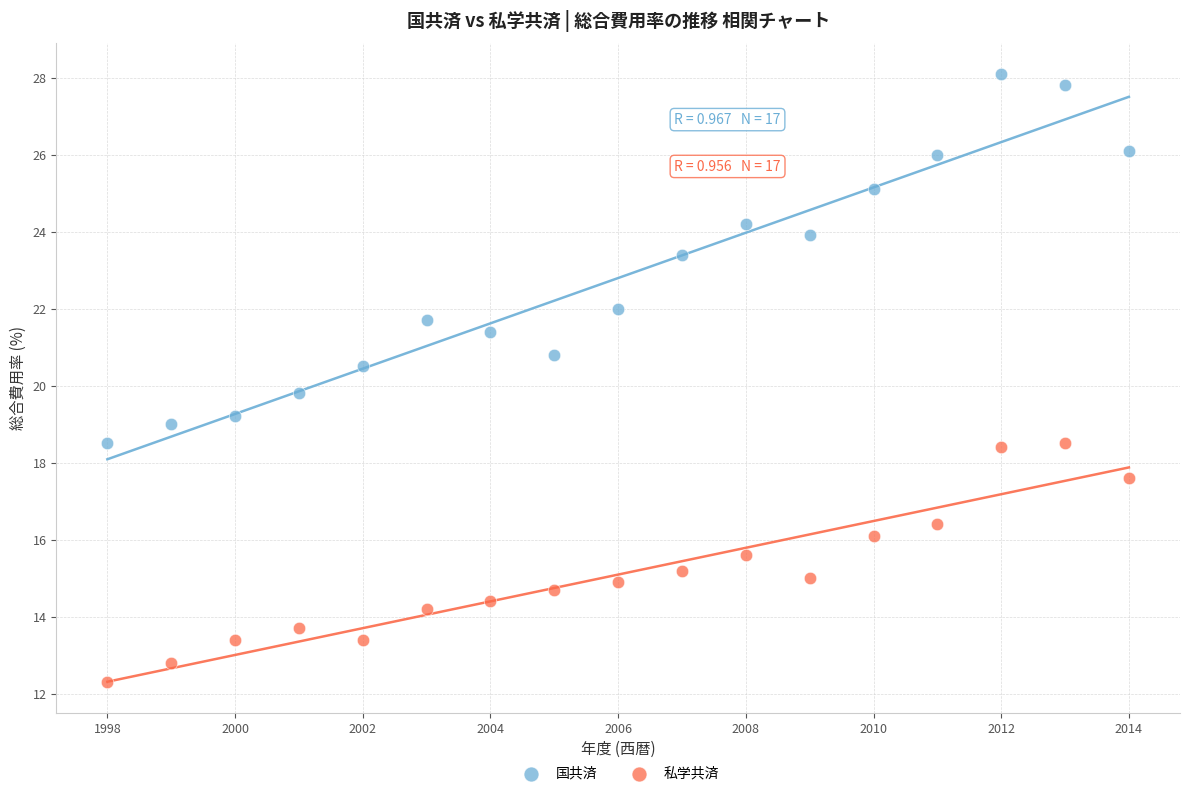

What are all the series names shown in the legend?

国共済, 私学共済